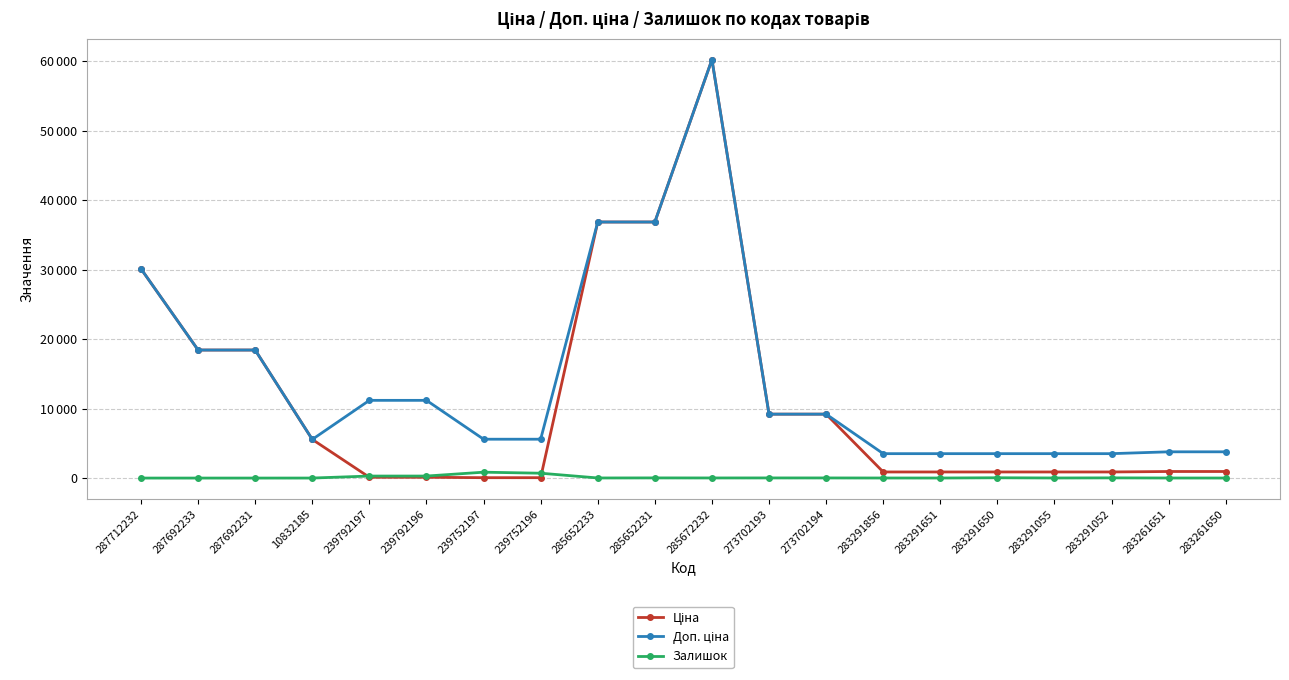

What is the difference between the Доп. ціна values at 285652231 and 283291651?

33329.8